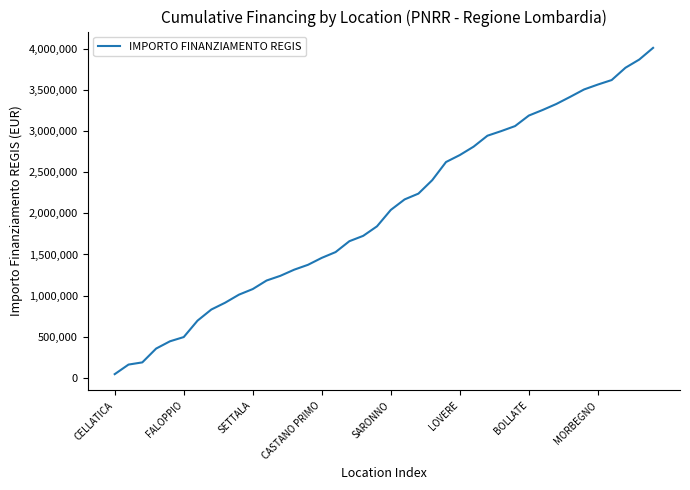

What is the difference between the maximum and minimum values?

3964158.2